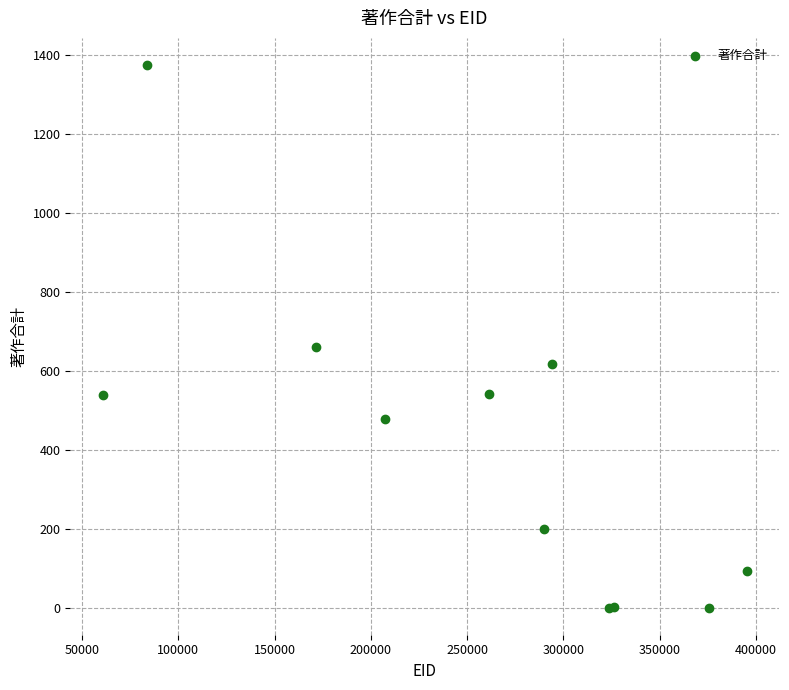

What Y value in the scatter plot is closest to 687?

660